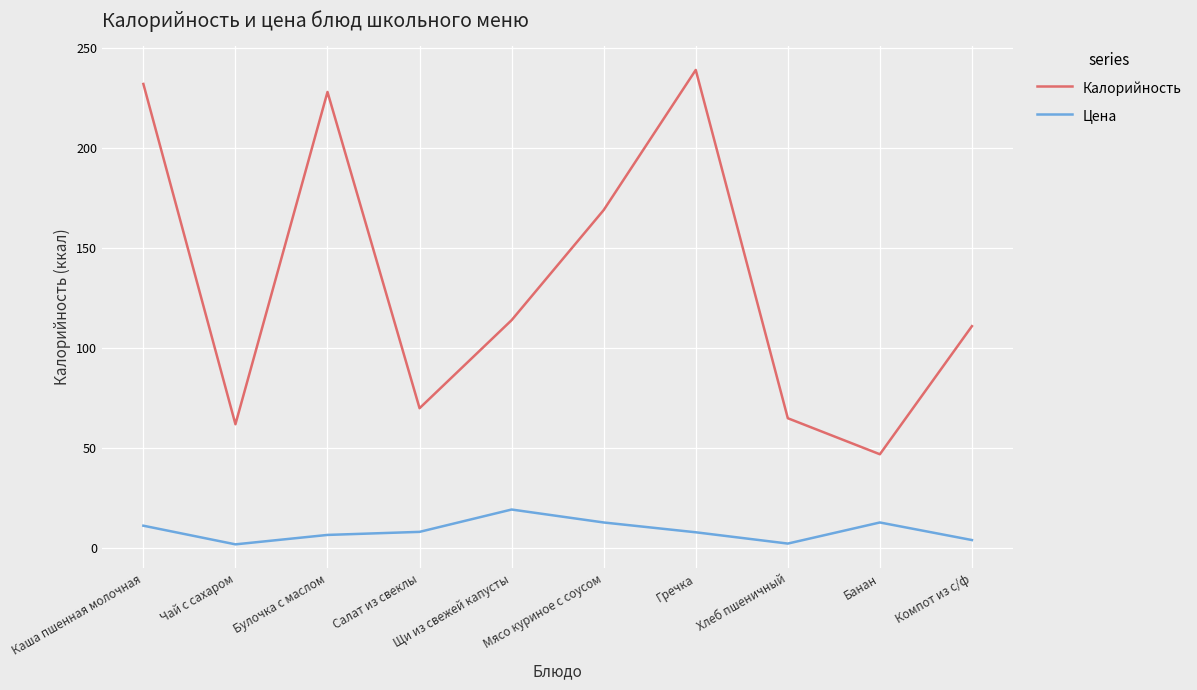

What are all the series names shown in the legend?

Калорийность, Цена